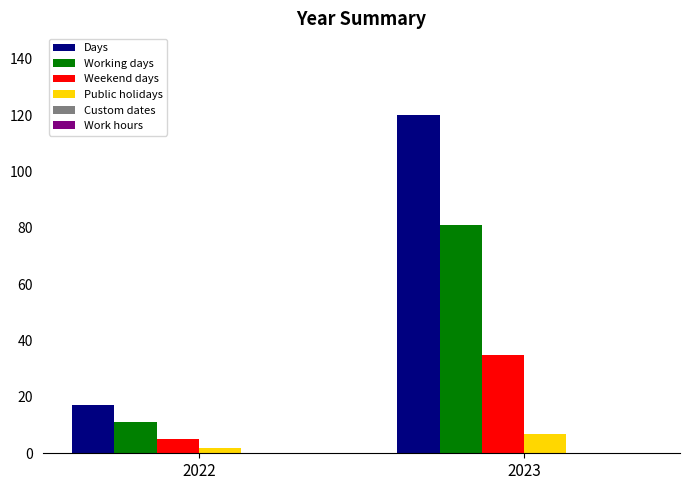

Count the number of data series in this chart.

4